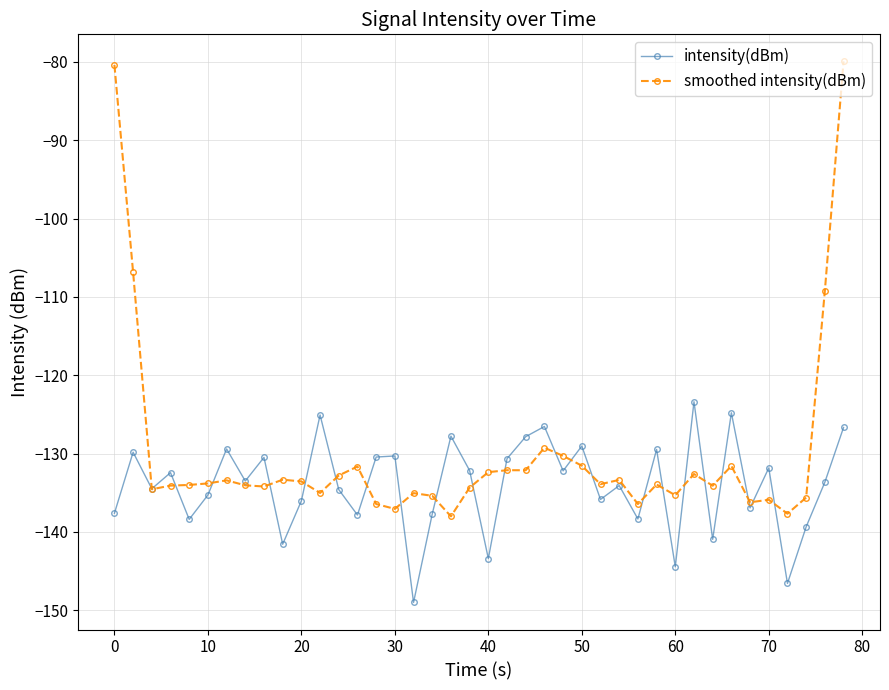

What is the highest value of the intensity(dBm) series?

-123.4